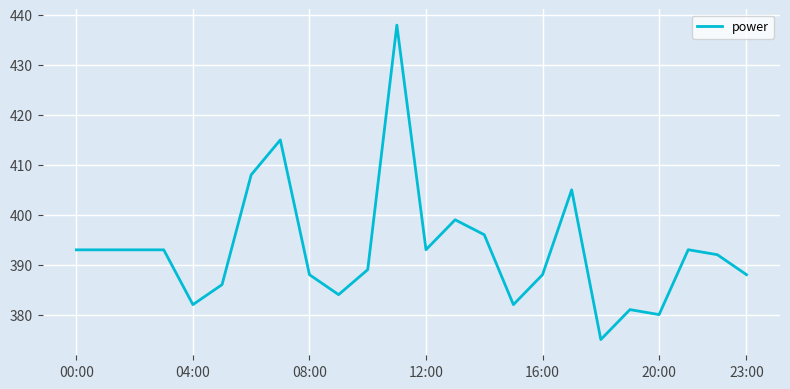

What is the difference between the maximum and minimum values?

63.0